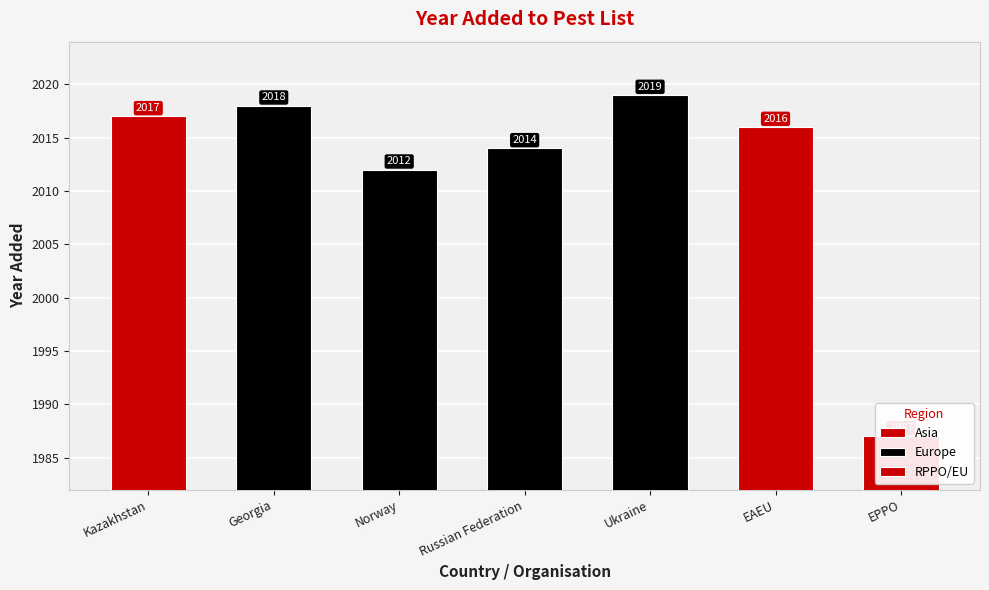

What is the label of the 3rd bar from the left?

Norway